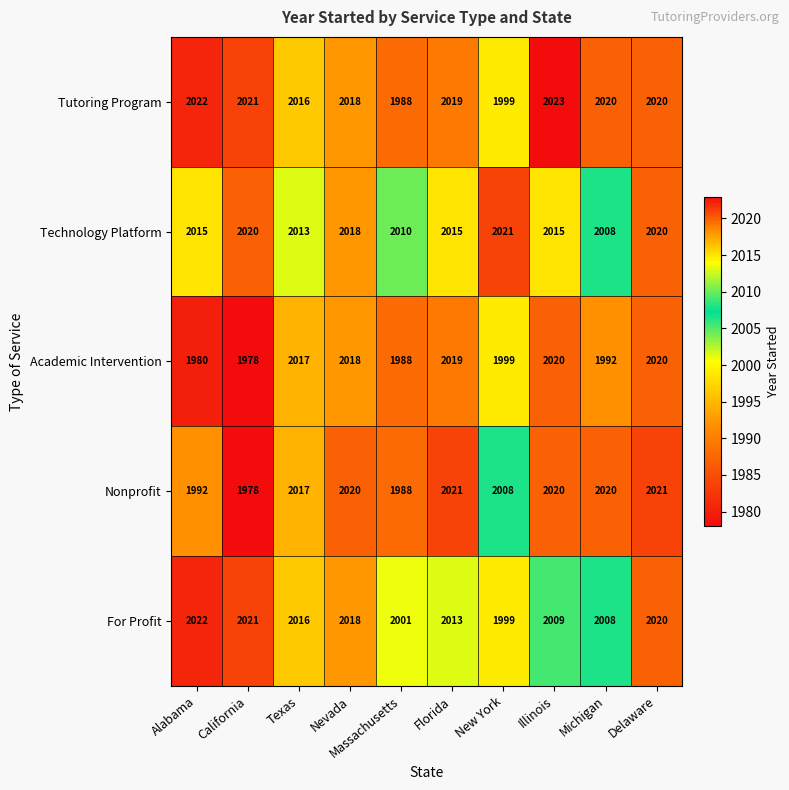

What is the sum of the For Profit values at Alabama and Illinois?

4031